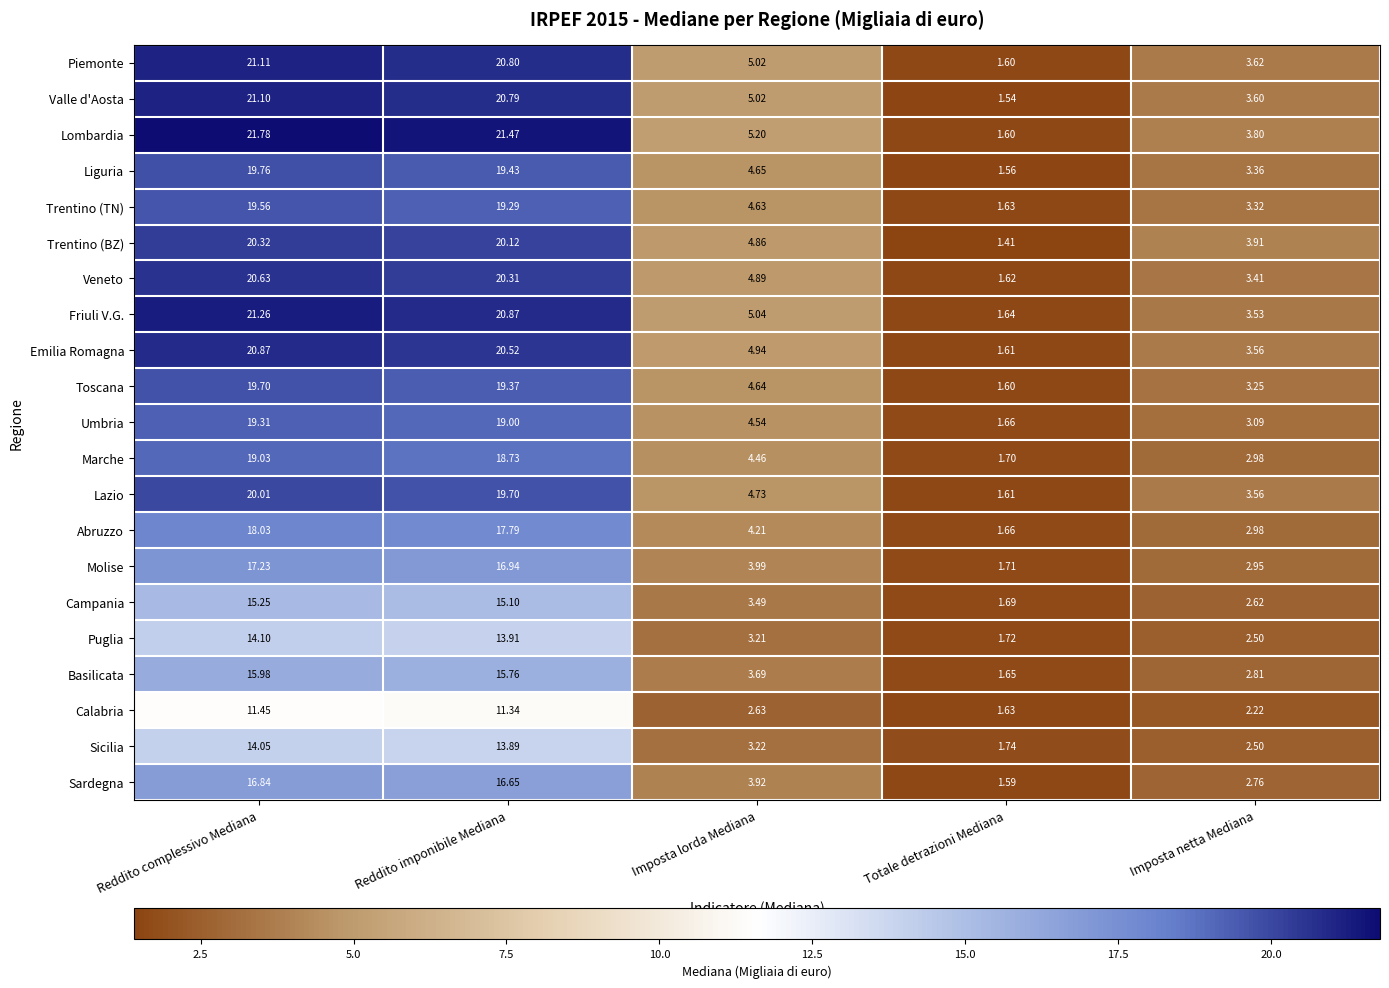

At which category is the sum across all series the highest?

Reddito complessivo Mediana